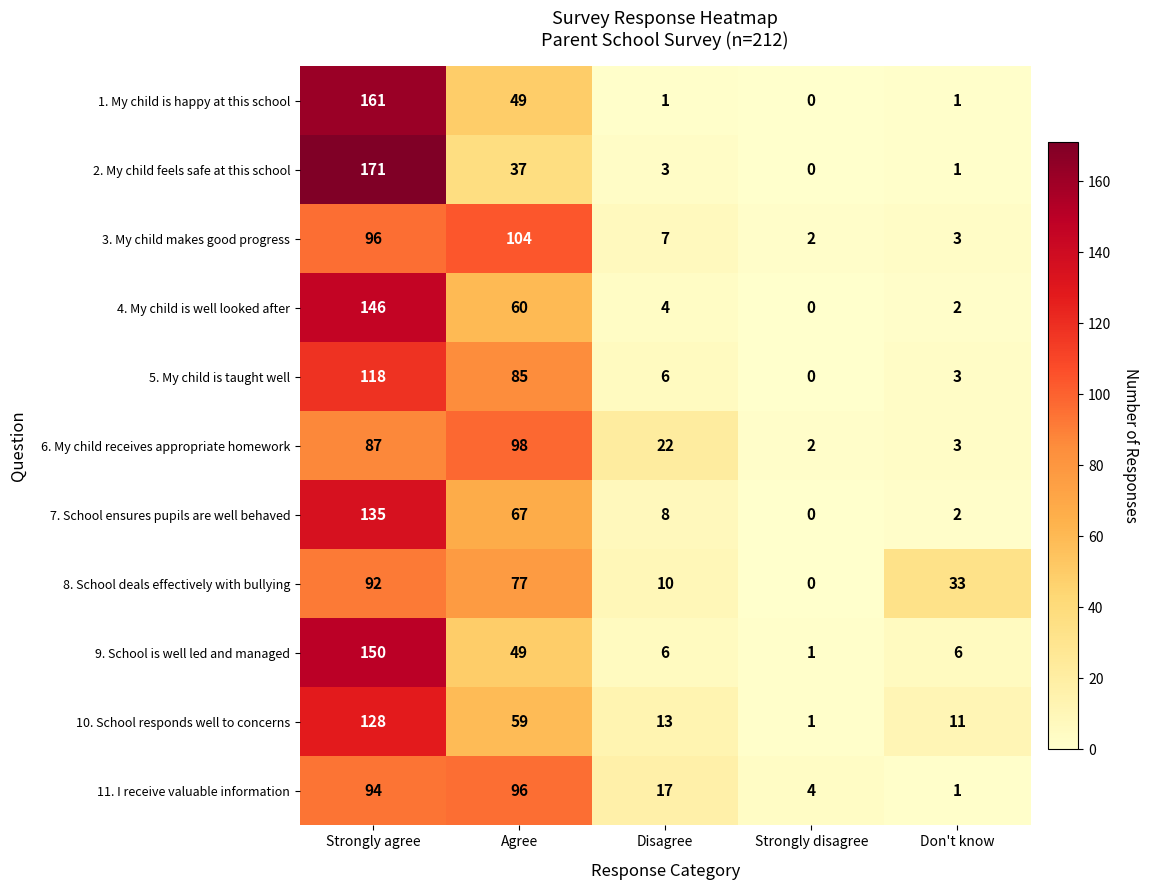

Where is 1. My child is happy at this school nearest to the value 80?

Agree